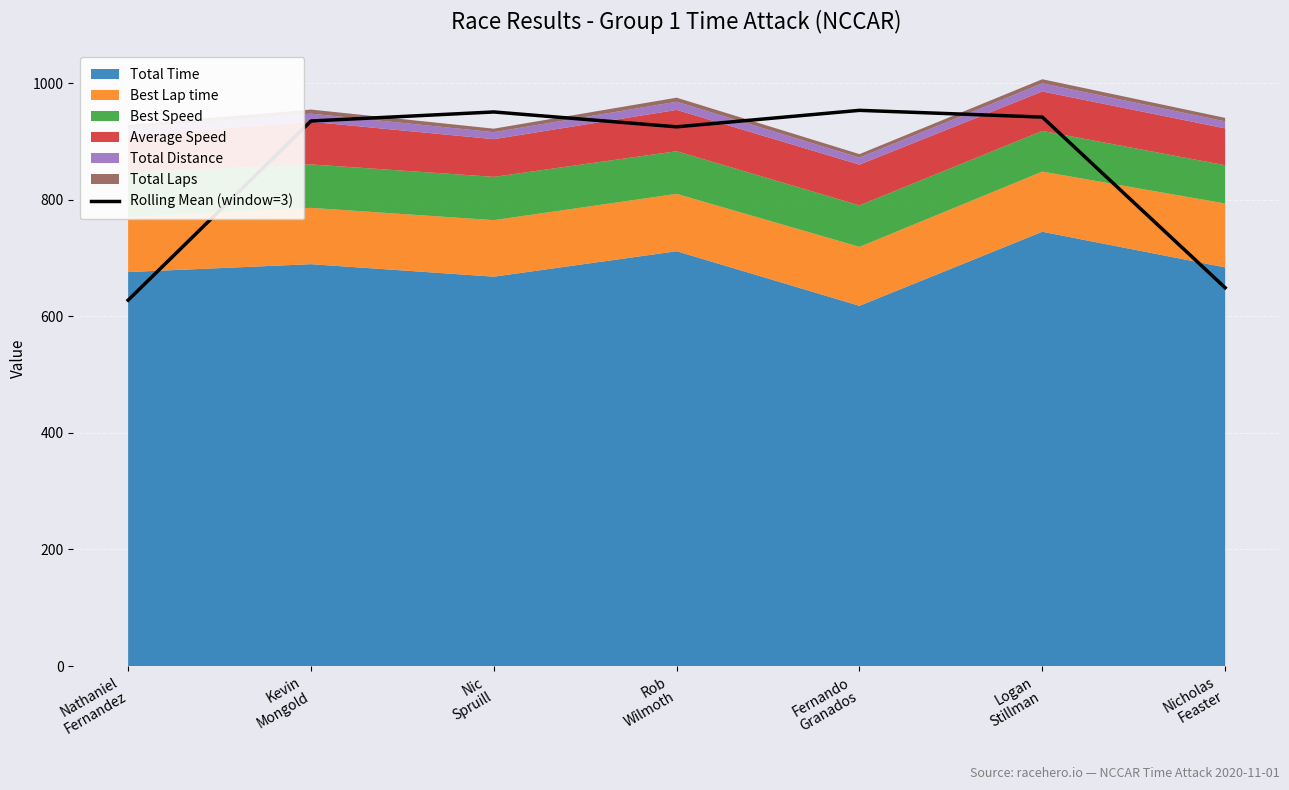

At which label does the data first exceed 934?

Kevin
Mongold